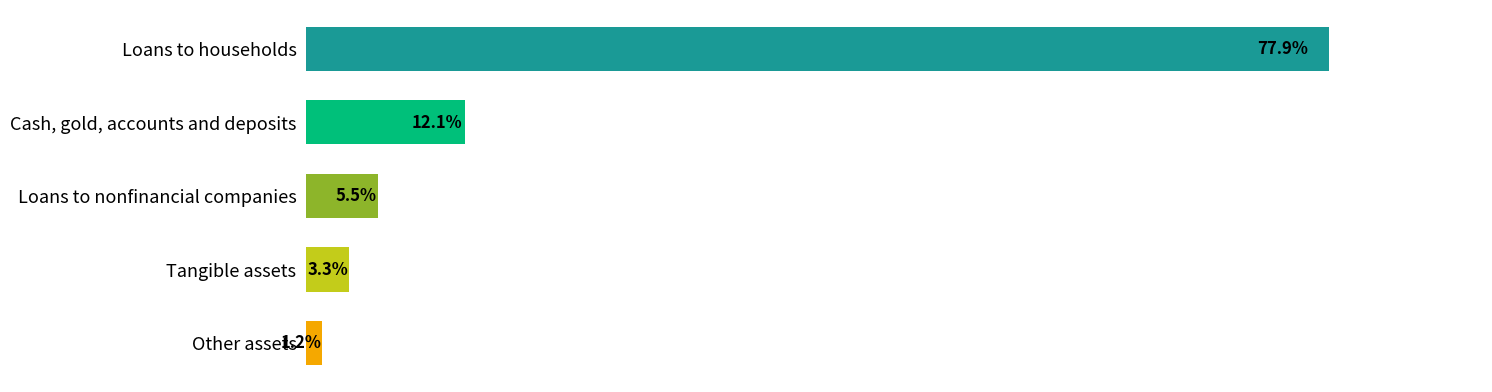

Does the chart contain any negative values?

No